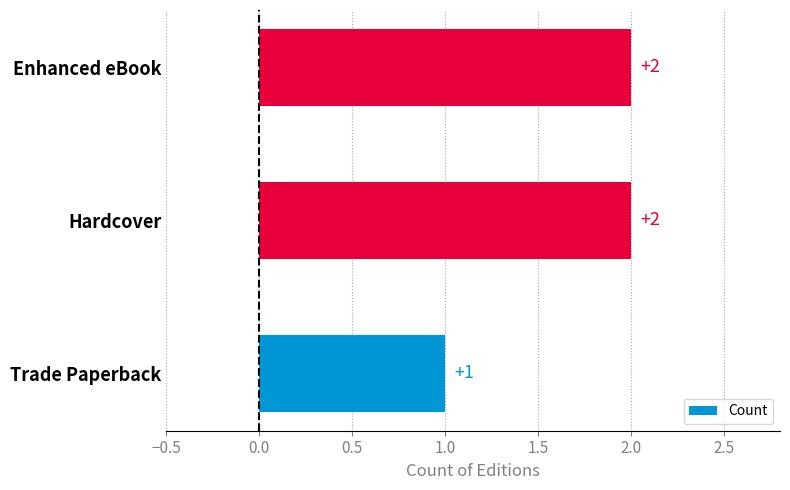

What is the smallest value displayed?

1